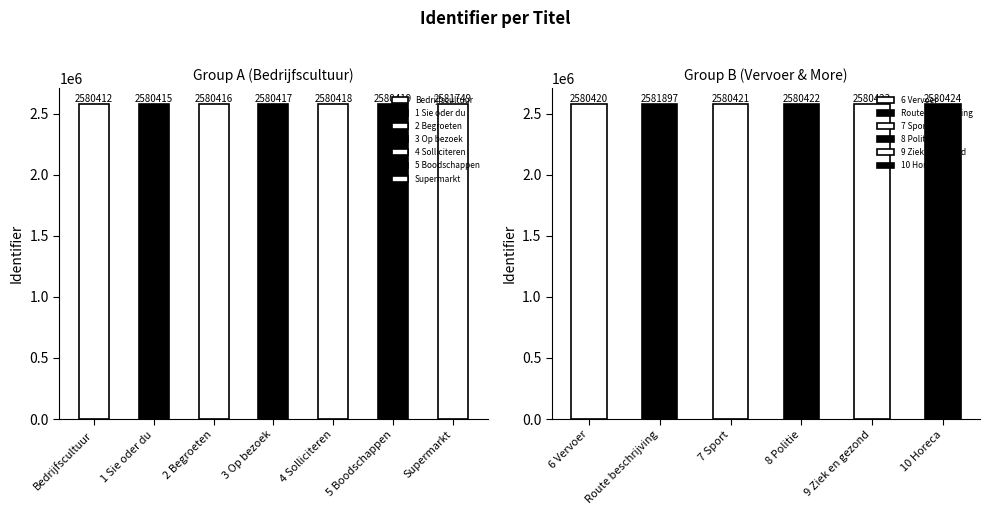

What is the greatest value displayed?

2581897